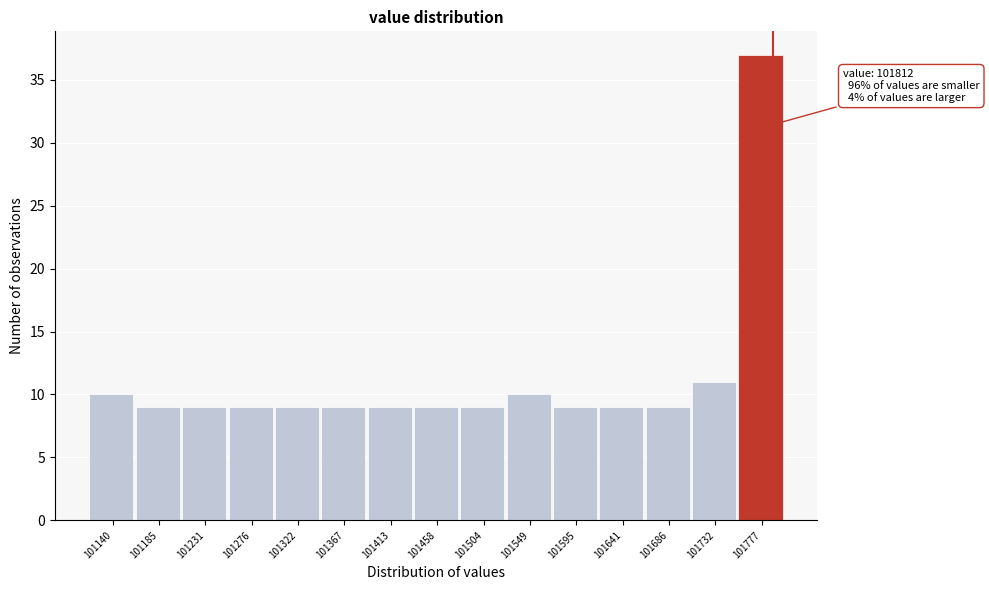

Reading left to right, what are all the values shown in this chart?

10	9	9	9	9	9	9	9	9	10	9	9	9	11	37